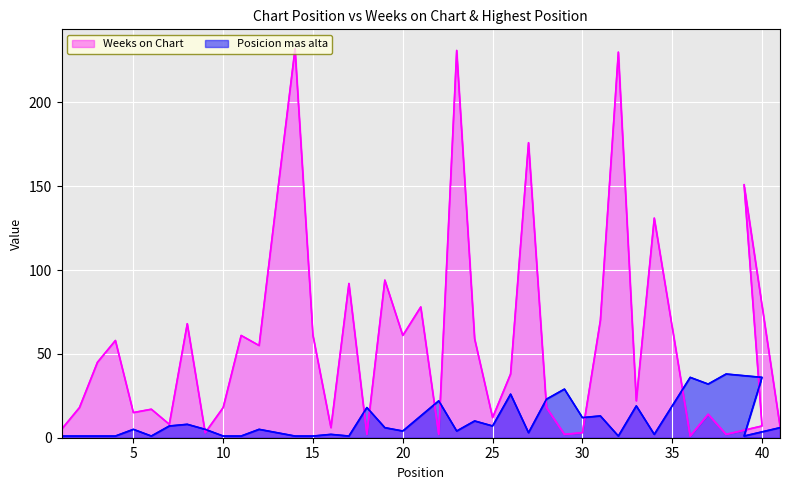

At how many categories does at least one series exceed 145?

5